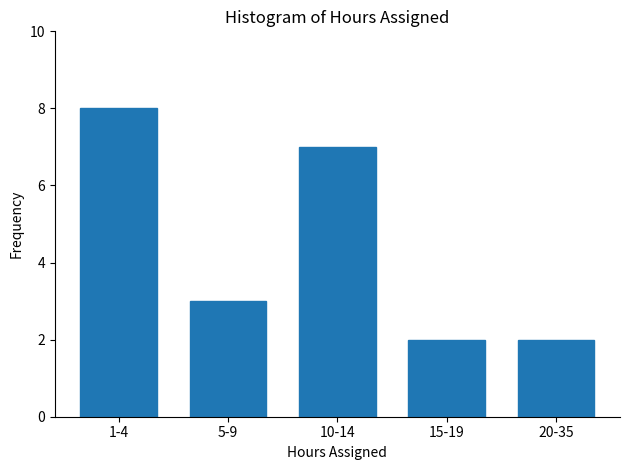

Reading left to right, list all the values displayed in this chart.

1-4=8	5-9=3	10-14=7	15-19=2	20-35=2